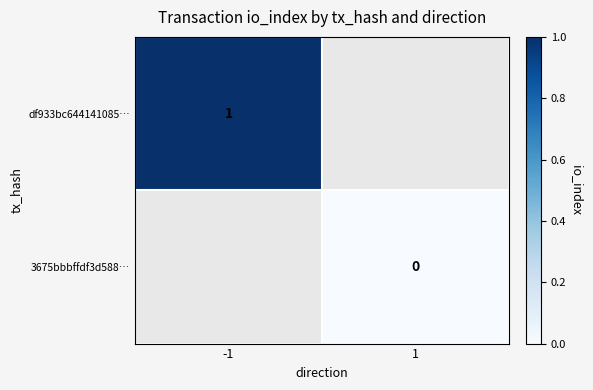

The value of df933bc644141085… at -1 is 1. True or false?

True